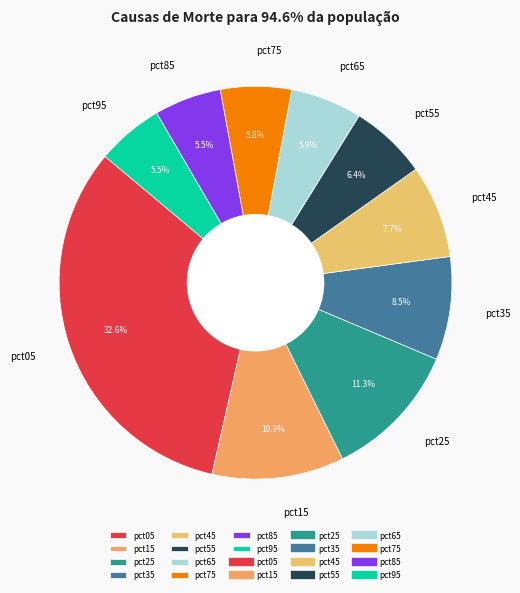

What is the largest slice in the pie chart?

pct05